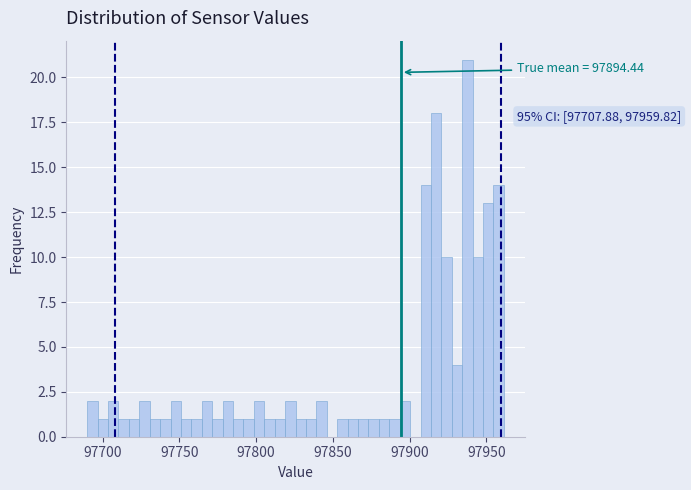

Around what value on the x-axis is the tallest bar? Give the approximate position of its centre, as read against the axis.

97940